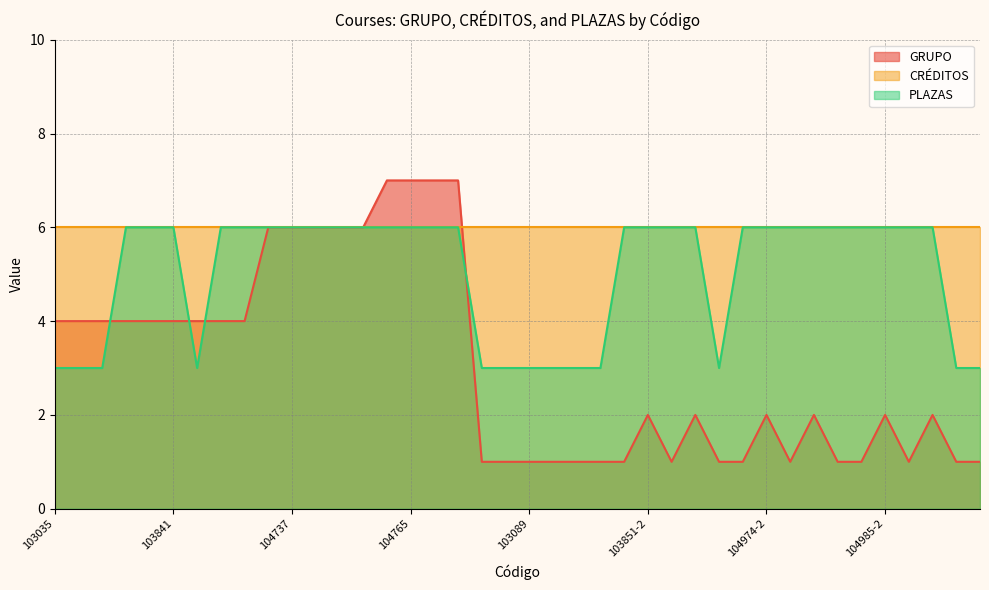

After their last crossing, which series has the higher values: PLAZAS or GRUPO?

PLAZAS